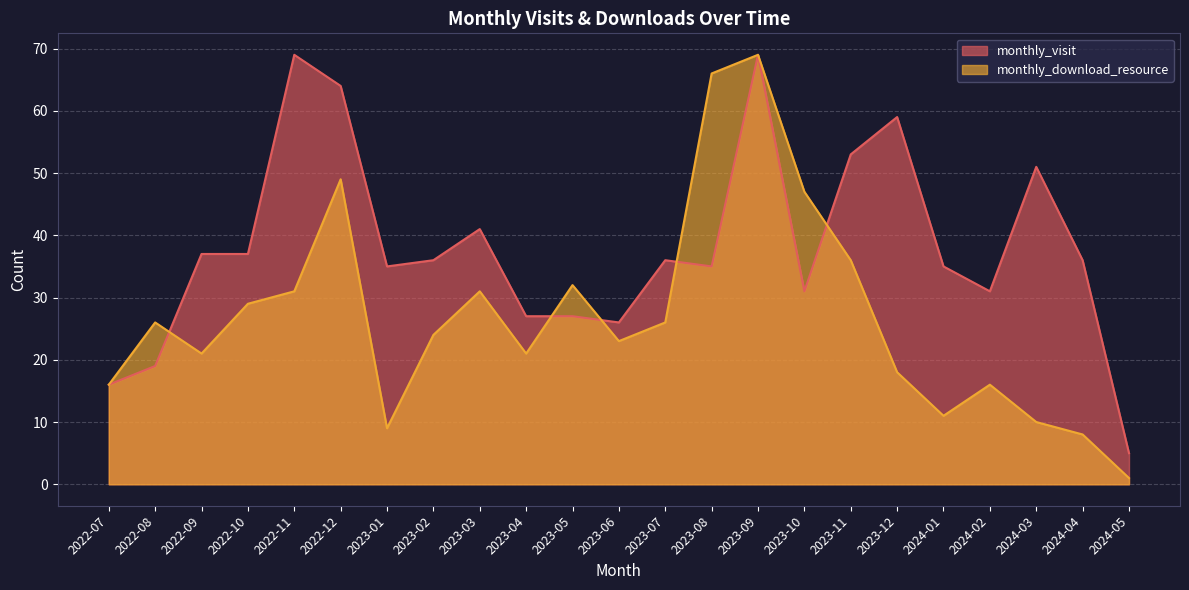

How many distinct data groups are displayed?

2